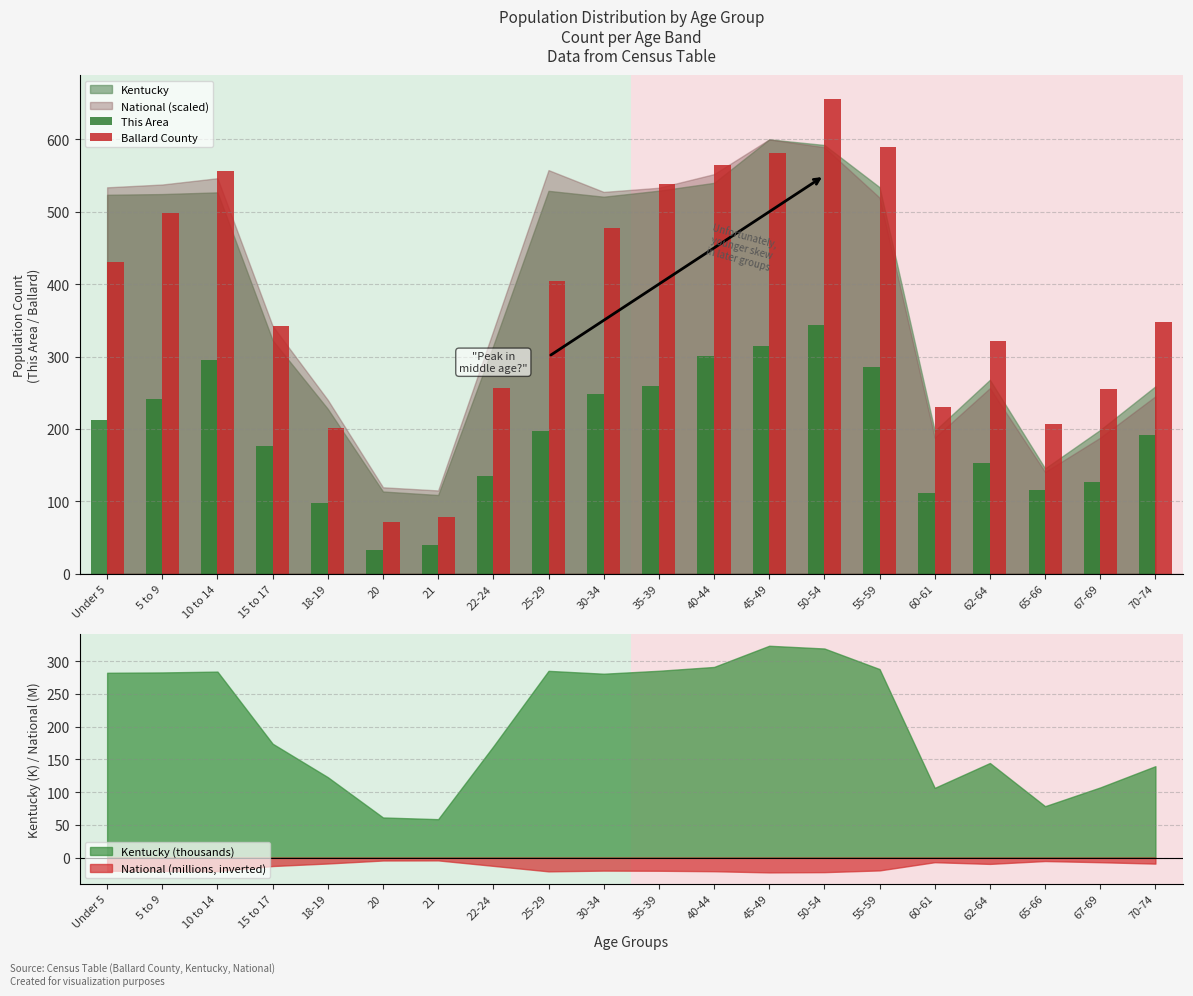

Reading right to left, list all the values displayed in this chart.

This Area: 70-74=192	67-69=127	65-66=115	62-64=153	60-61=112	55-59=286	50-54=344	45-49=314	40-44=301	35-39=260	30-34=248	25-29=197	22-24=135	21=39	20=33	18-19=98	15 to 17=177	10 to 14=295	5 to 9=242	Under 5=212
Ballard County: 70-74=348	67-69=255	65-66=207	62-64=322	60-61=230	55-59=590	50-54=656	45-49=581	40-44=565	35-39=538	30-34=477	25-29=405	22-24=256	21=79	20=71	18-19=201	15 to 17=342	10 to 14=557	5 to 9=498	Under 5=431